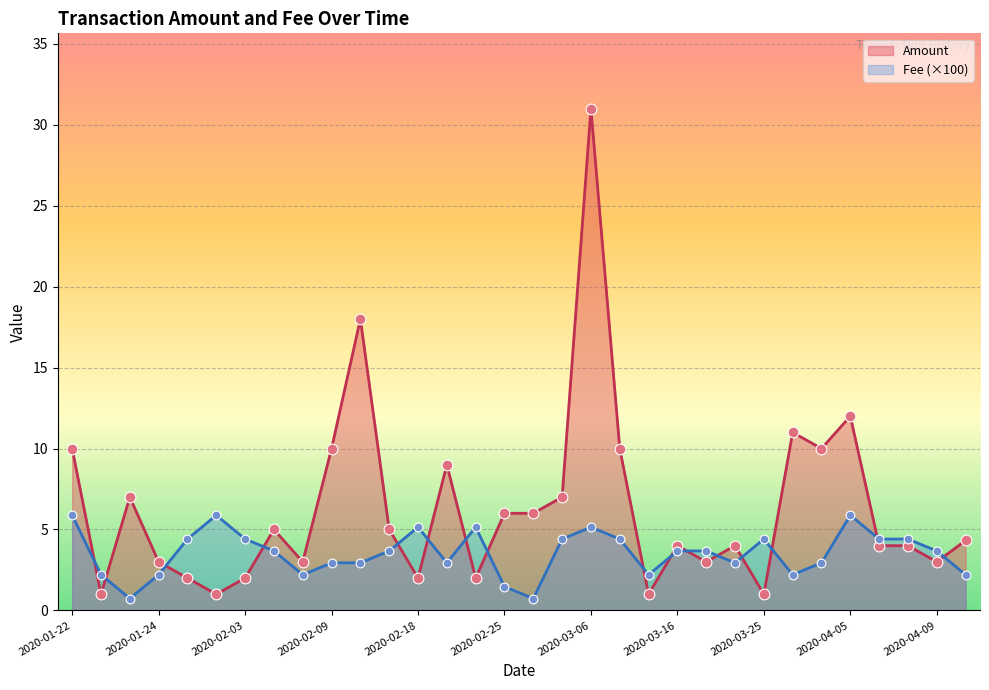

Which series reaches the maximum Y coordinate?

Amount